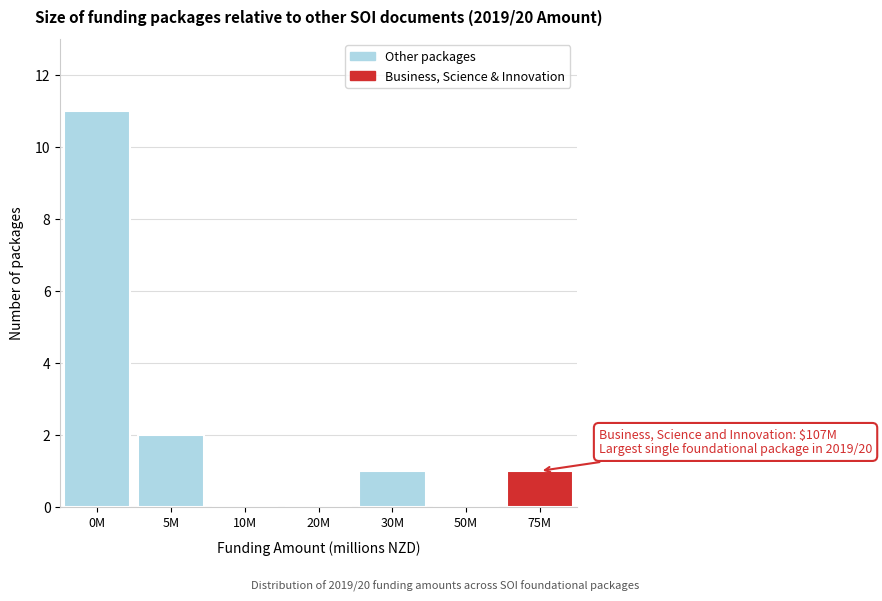

Reading left to right, transcribe all the data shown in this chart.

0M=11	5M=2	10M=0	20M=0	30M=1	50M=0	75M=1